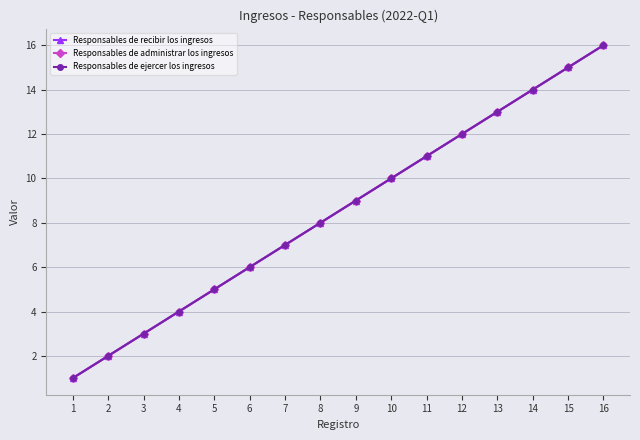

True or false: Responsables de ejercer los ingresos has a value of 14 at 14.

True